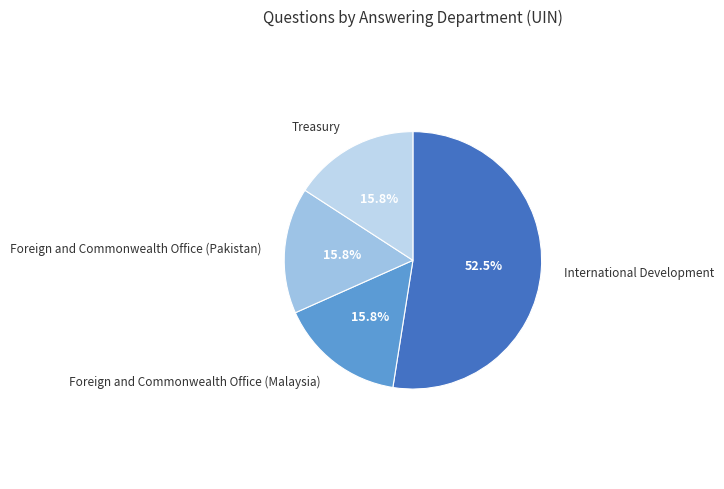

How many slices are in this pie chart?

4